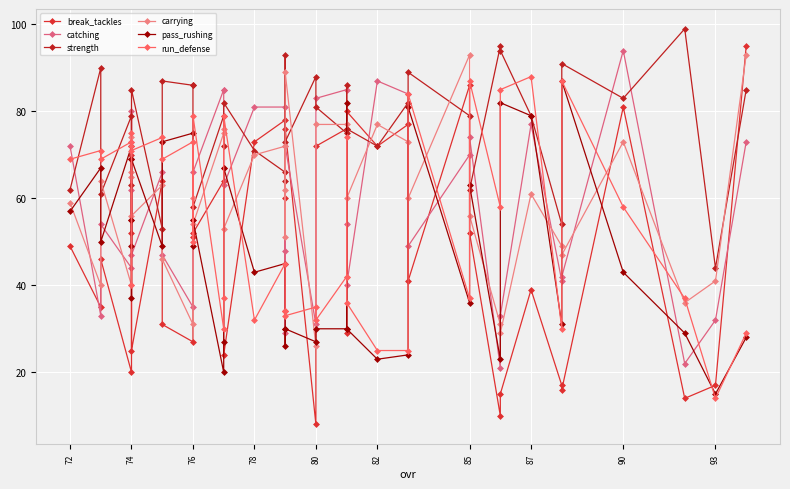

True or false: catching and run_defense intersect in this chart.

True